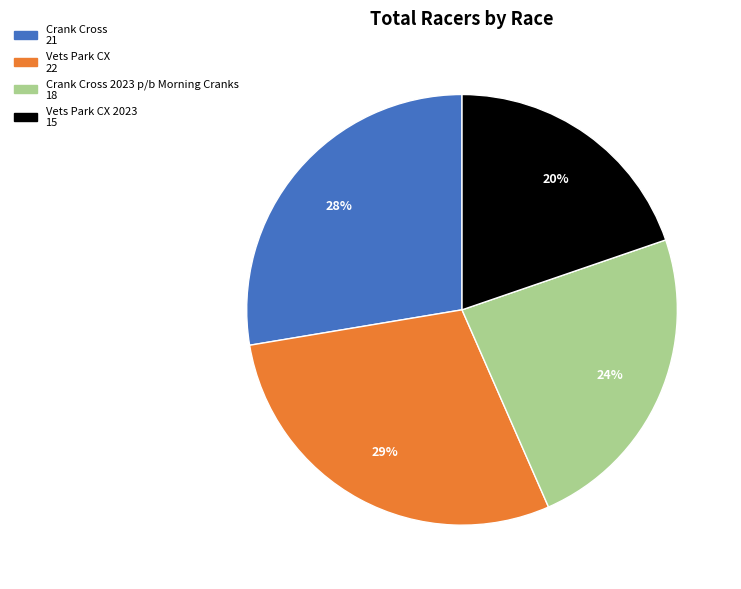

To the nearest percent, what is the average slice percentage?

25%